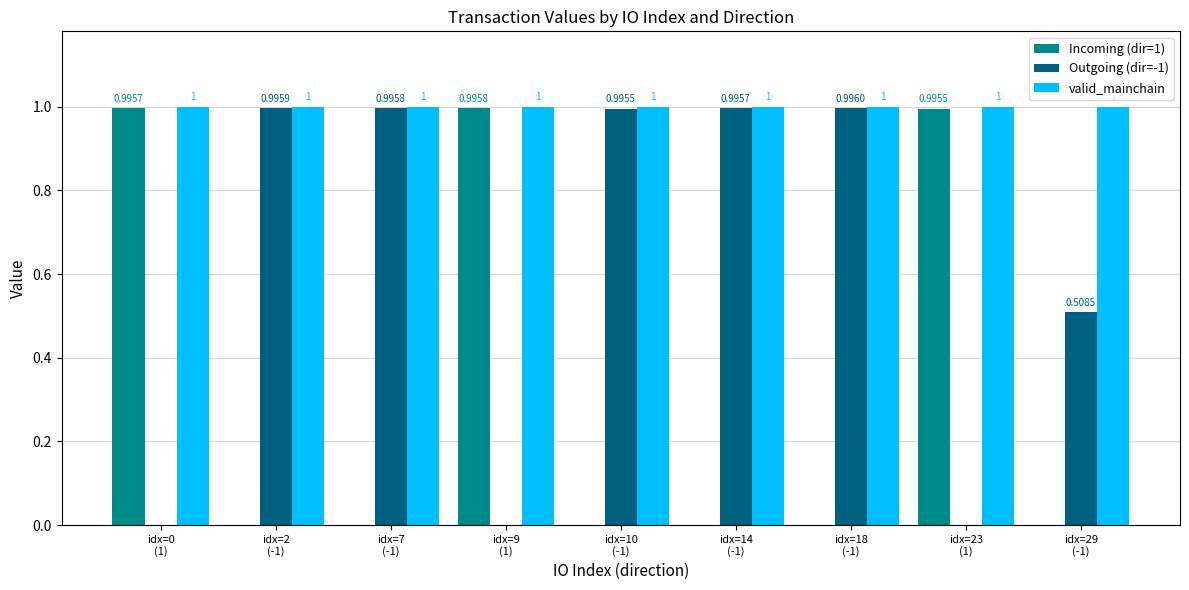

What is the average value of the Outgoing (dir=-1) series?

0.6